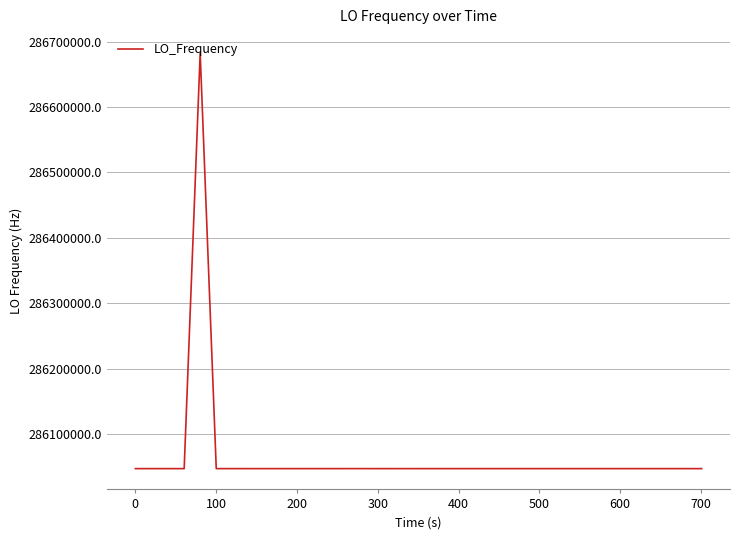

What is the smallest value displayed?

286046998.5